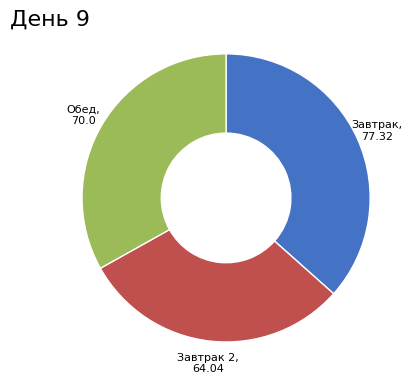

How many slices are in this pie chart?

3